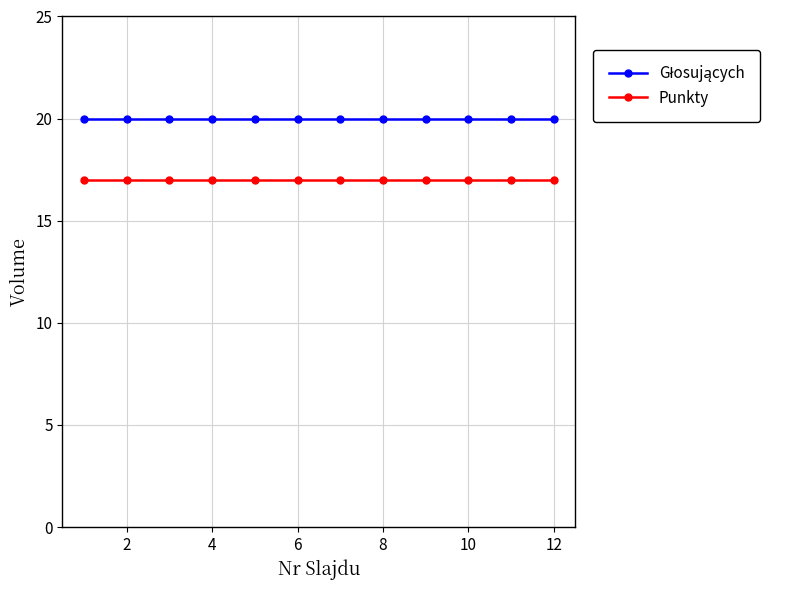

Count the number of data series in this chart.

2